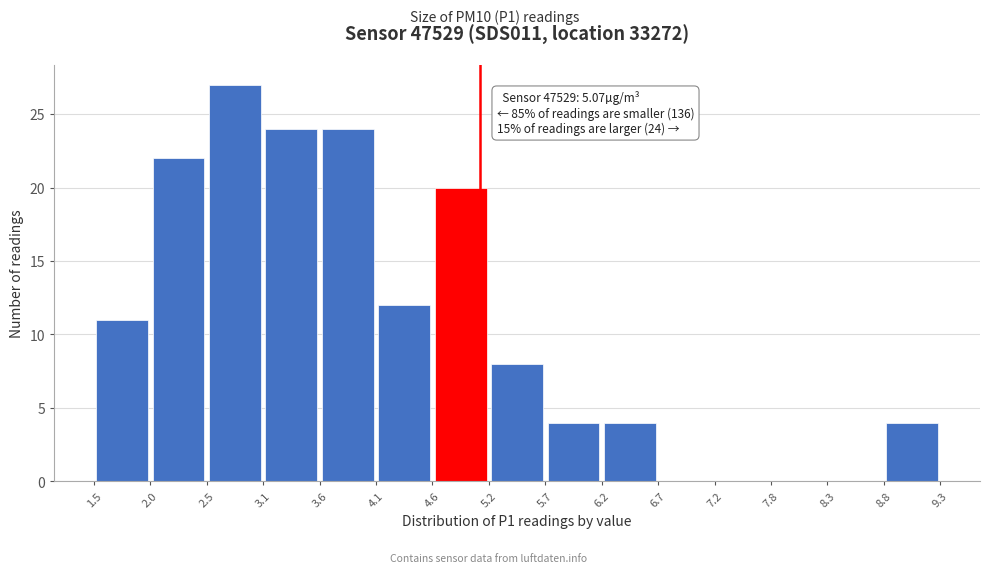

Over which range of the x-axis is the bar tallest?

2.5 to 3.1